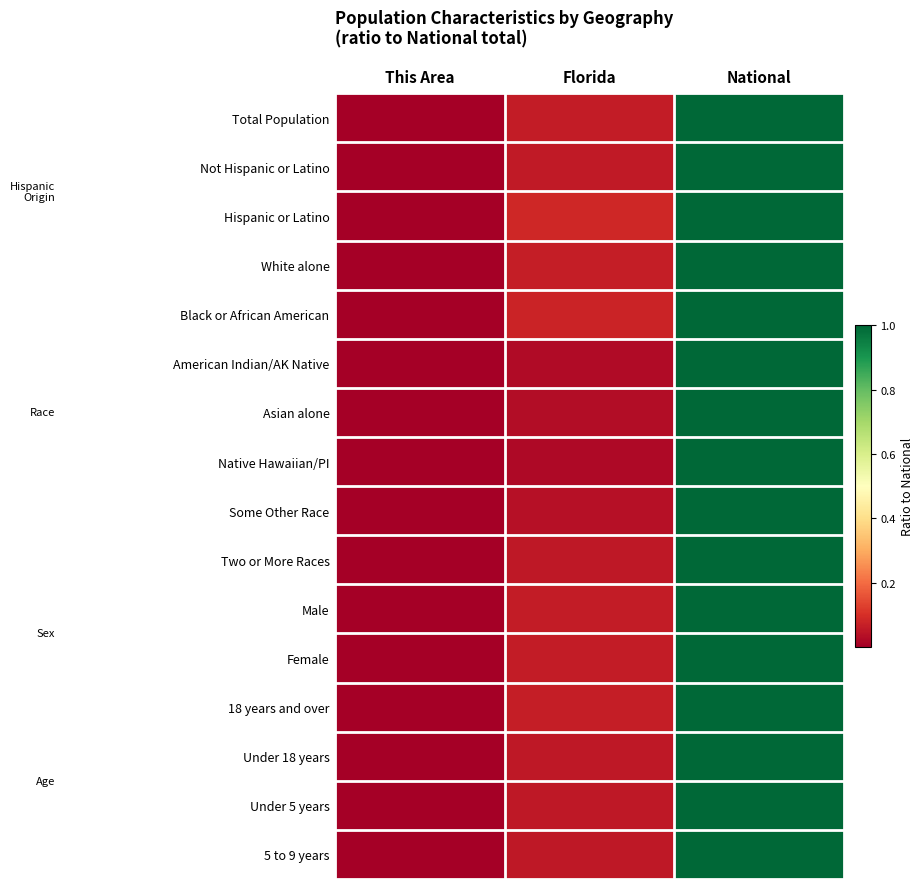

At which category does the chart reach its minimum across all series?

This Area